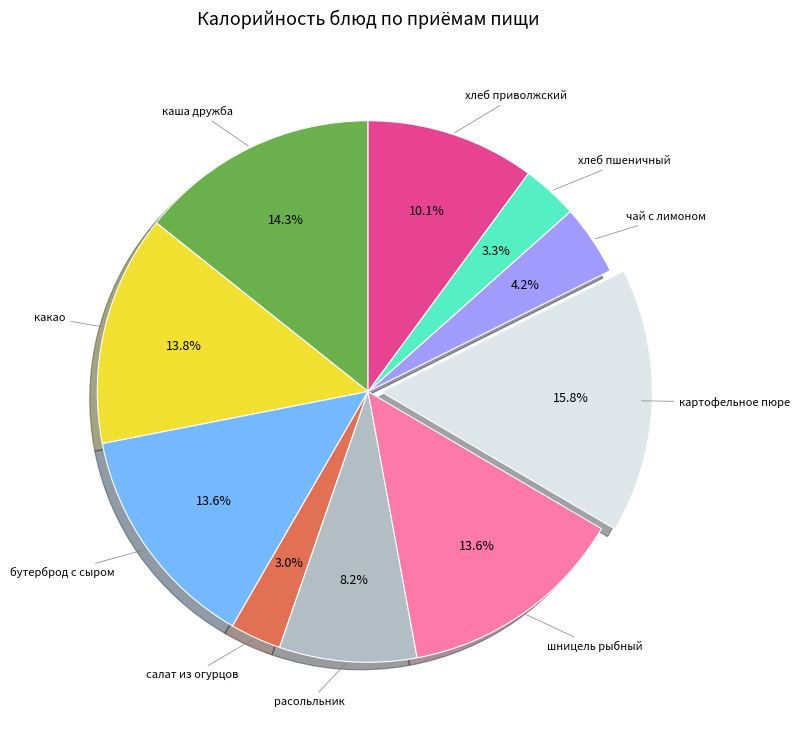

Does any single category account for the majority?

No